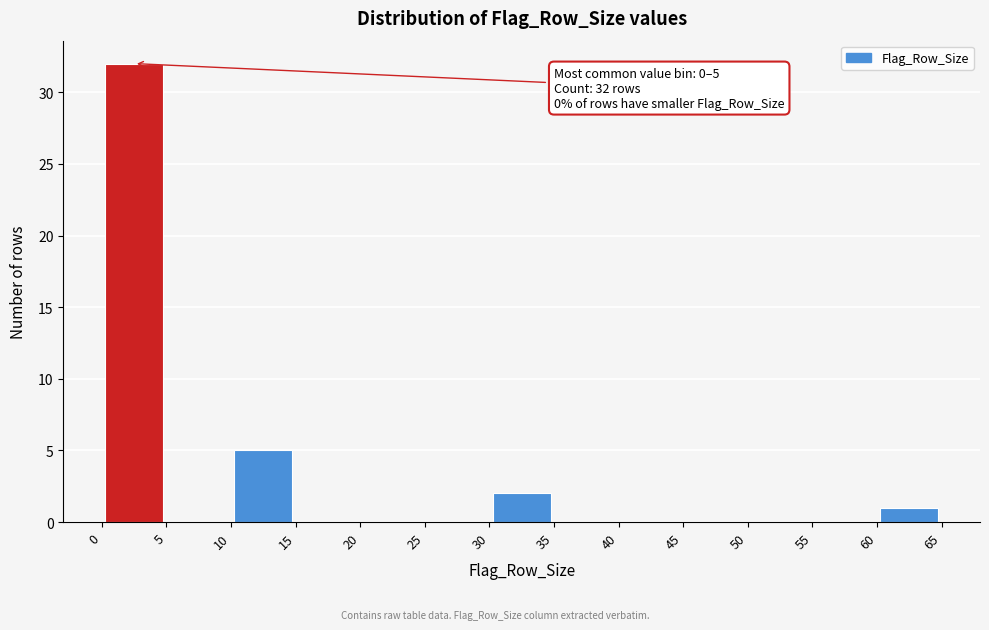

Which range on the x-axis has the tallest bar?

0 to 5